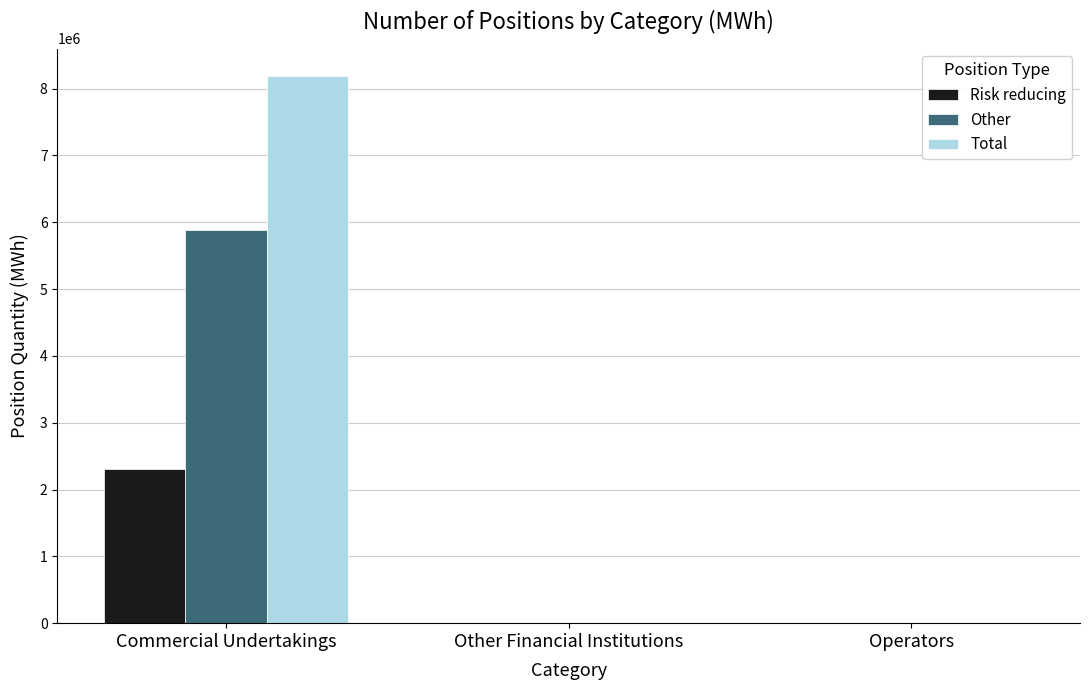

What is the sum of the Risk reducing values at Operators and Commercial Undertakings?

2312273